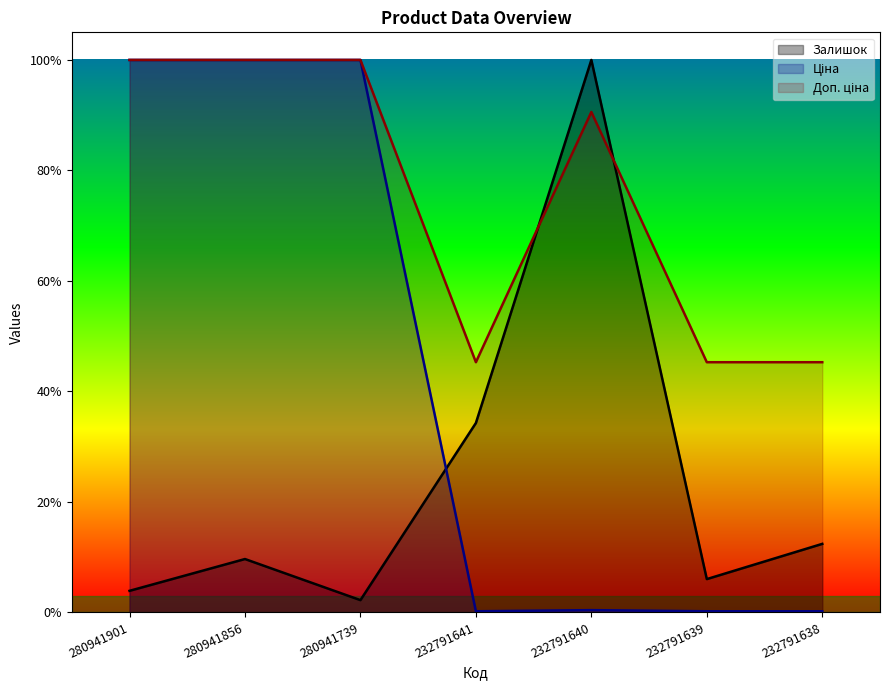

Count the number of data series in this chart.

3